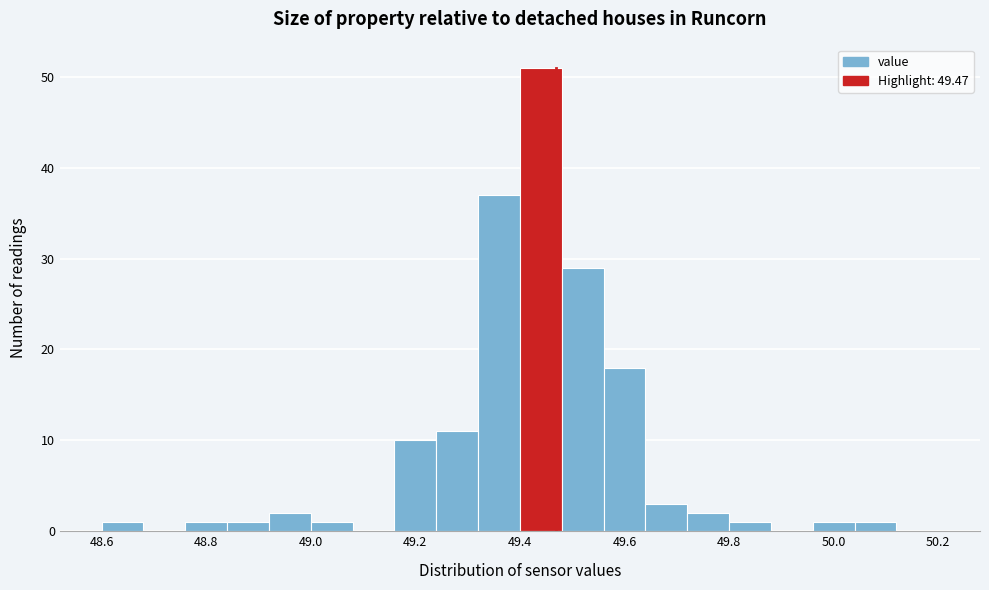

Reading left to right, list every bar in this chart as the range it spans on the x-axis followed by its height. The values are not printed on the chart, so give them approximately, as read against the axis.

48.60 to 48.68: 1
48.68 to 48.76: 0
48.76 to 48.84: 1
48.84 to 48.92: 1
48.92 to 49.00: 2
49.00 to 49.08: 1
49.08 to 49.16: 0
49.16 to 49.24: 10
49.24 to 49.32: 11
49.32 to 49.40: 37
49.40 to 49.48: 51
49.48 to 49.56: 29
49.56 to 49.64: 18
49.64 to 49.72: 3
49.72 to 49.80: 2
49.80 to 49.88: 1
49.88 to 49.96: 0
49.96 to 50.04: 1
50.04 to 50.12: 1
50.12 to 50.20: 0